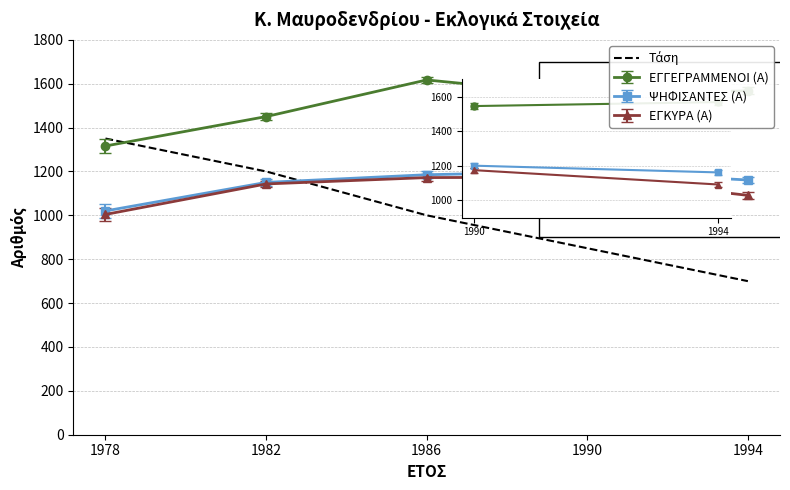

What is the difference between the highest and lowest values at 1978?

346